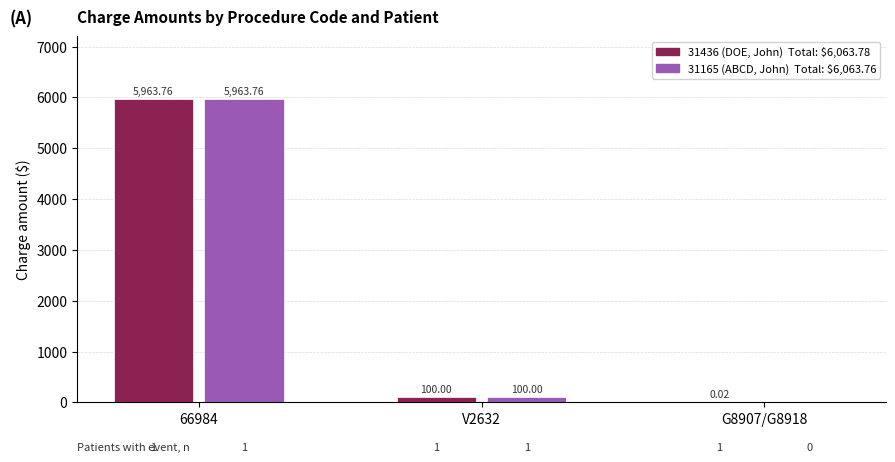

What is the maximum value shown in the chart?

5963.8